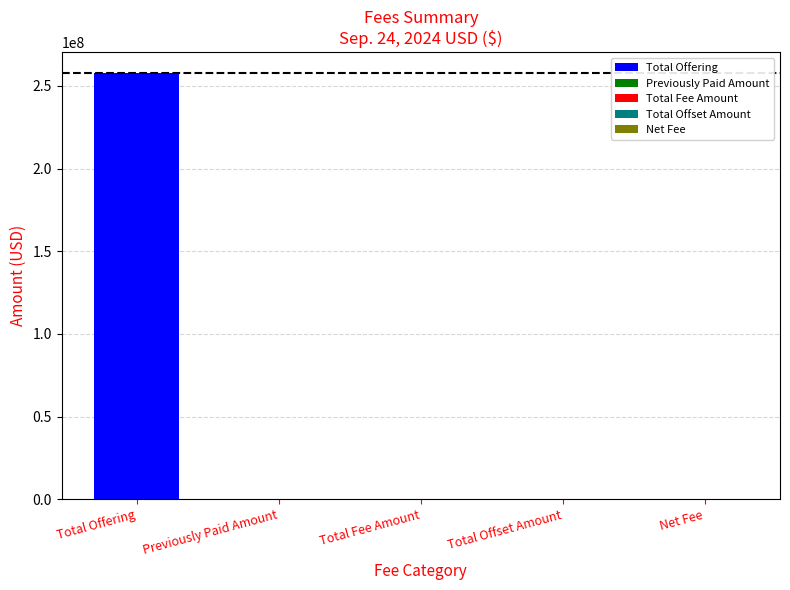

At which label is the value closest to 128800000?

Total Fee Amount